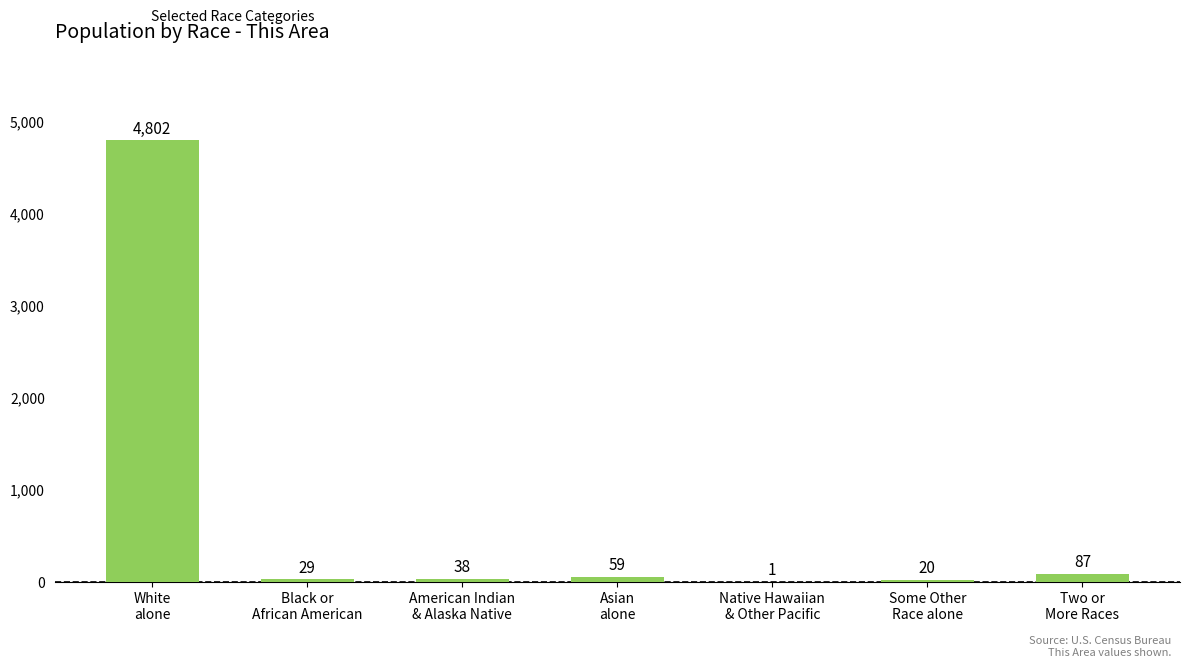

How many data points does each series have?

7